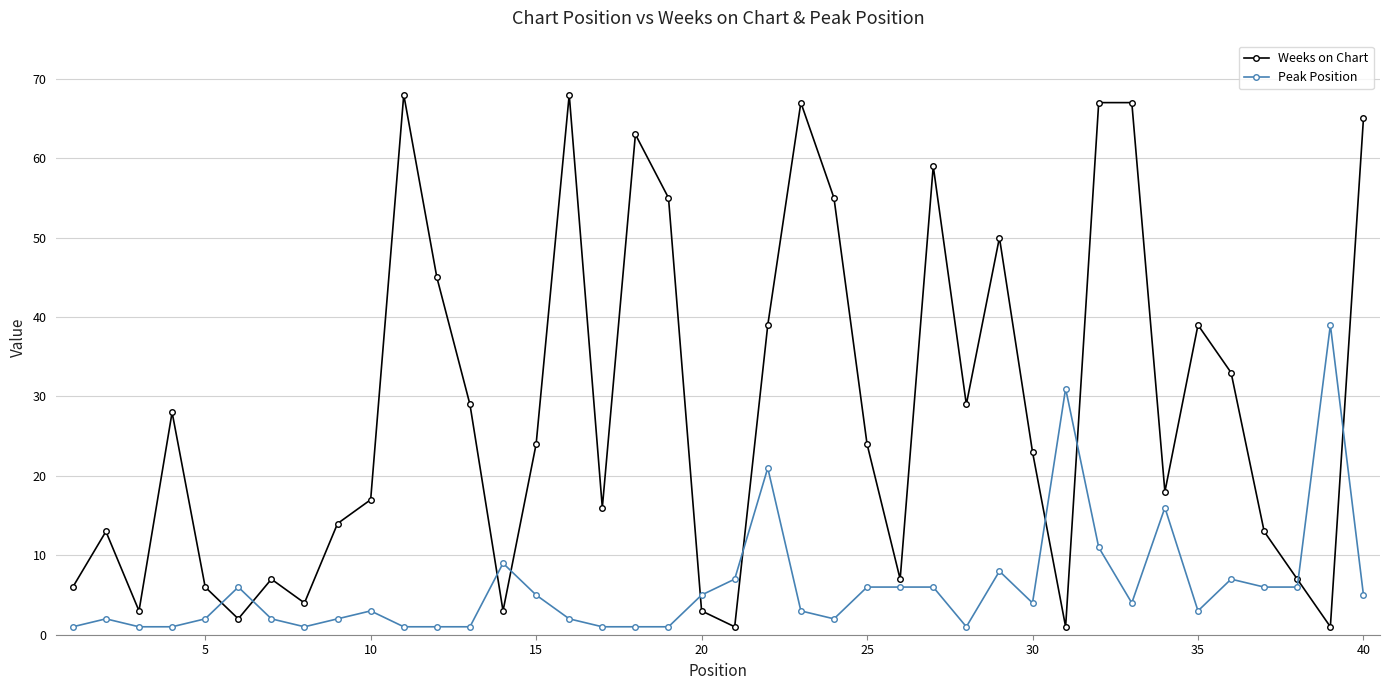

How many lines are shown in the chart?

2